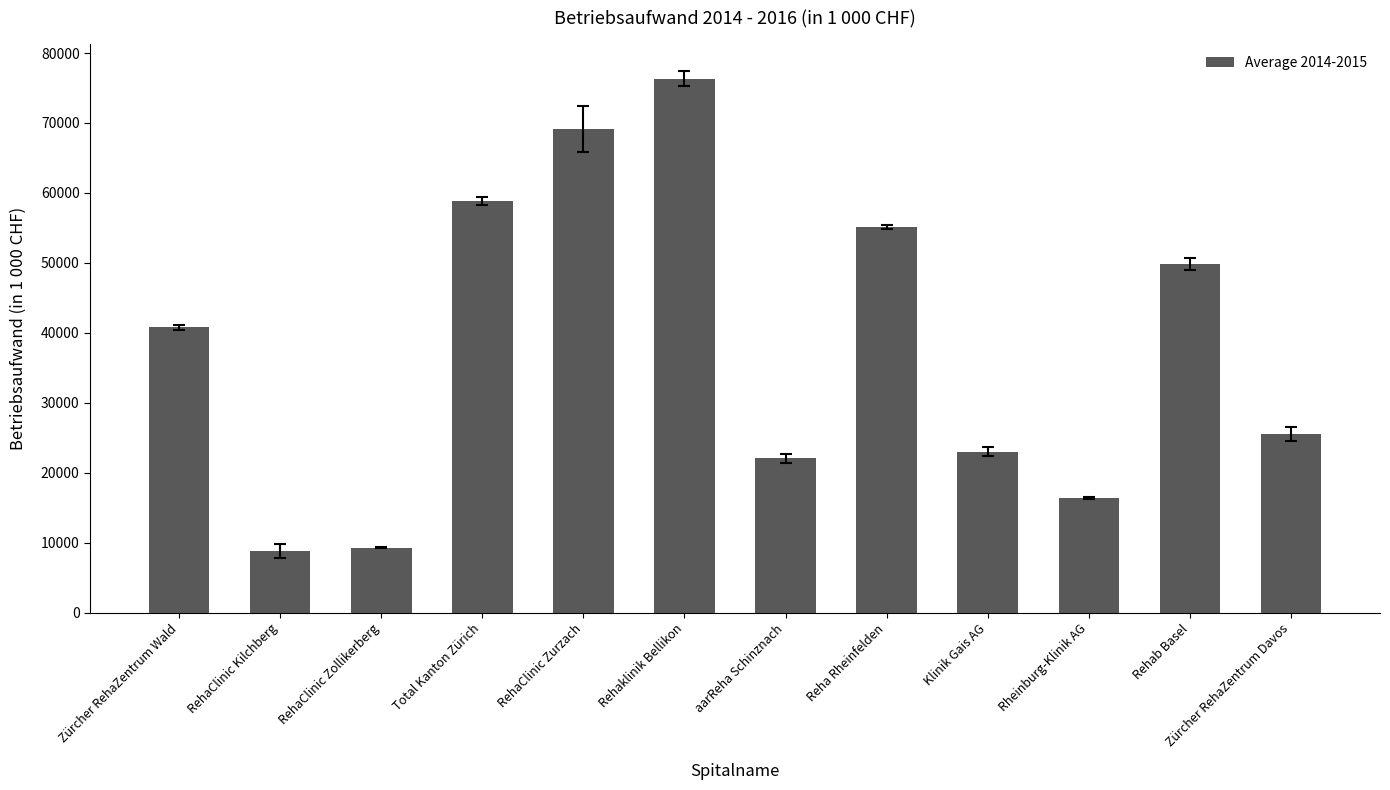

What value does the data have at aarReha Schinznach?

22060.5